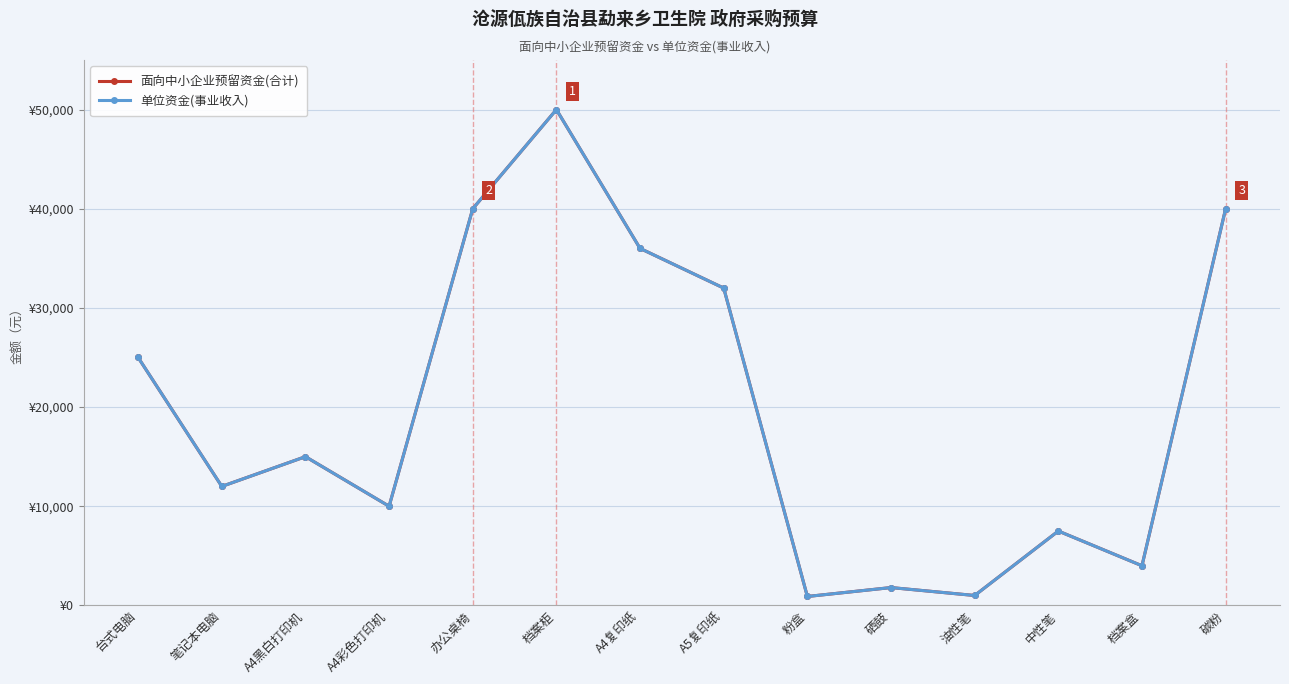

Is this an area chart (filled region under the line)?

No